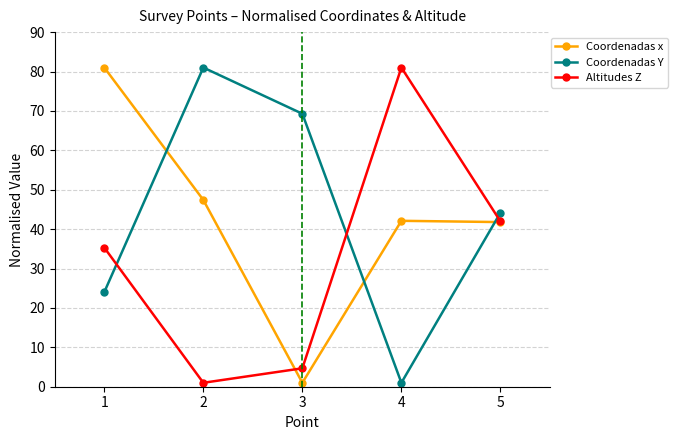

At which label does Coordenadas x reach its minimum?

3